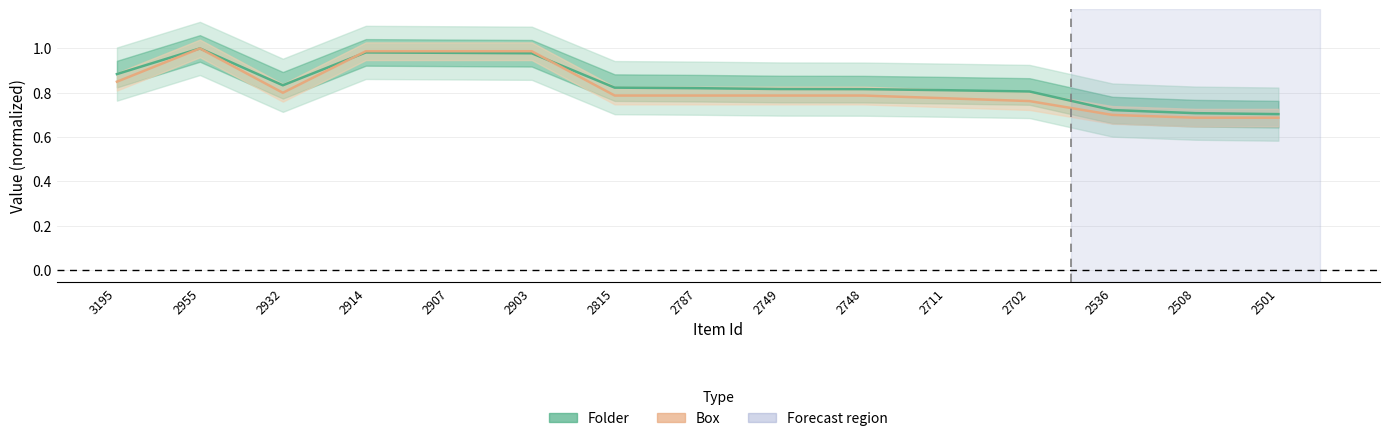

Which series has the largest total across all categories?

Folder